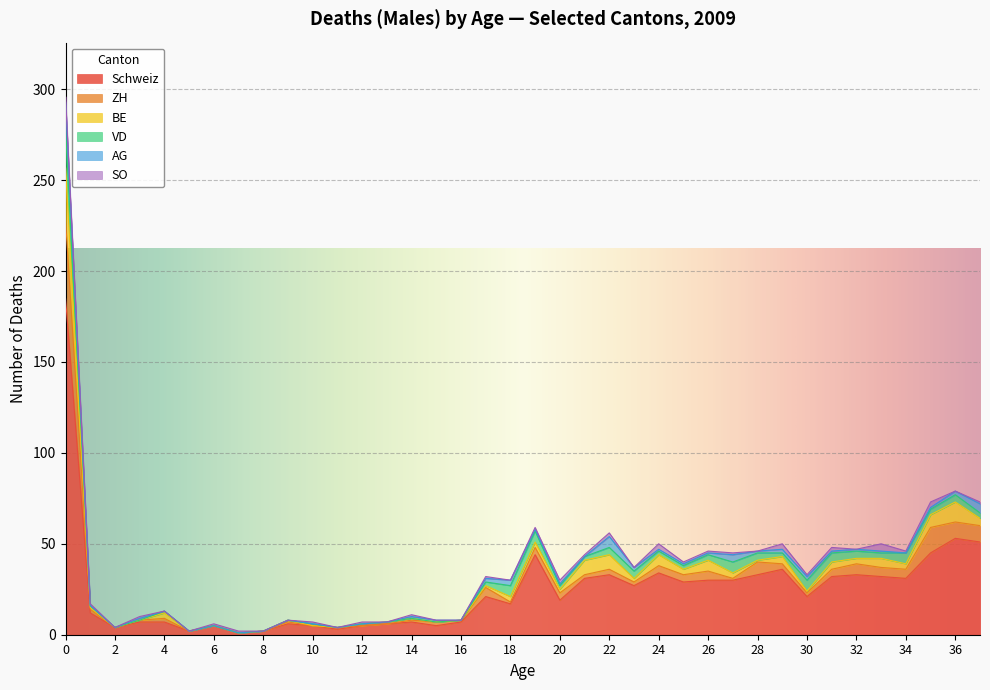

Reading left to right, extract all data points from this chart.

Schweiz: 185	12	4	7	7	2	5	1	2	6	5	3	5	6	7	5	7	21	17	44	19	31	33	27	34	29	30	30	33	36	21	32	33	32	31	45	53	51
ZH: 43	2	0	1	2	0	0	0	0	1	0	1	0	0	1	2	1	5	1	4	4	2	3	2	4	4	5	1	7	3	2	4	6	5	5	14	9	9
BE: 29	1	0	0	3	0	0	0	0	1	0	0	1	1	1	0	0	1	3	3	2	8	8	2	6	3	6	3	1	4	1	4	3	5	3	7	11	4
VD: 21	1	0	0	1	0	0	0	0	0	1	0	0	0	0	0	0	2	6	6	2	2	4	4	2	2	3	6	4	2	6	5	4	3	6	3	4	3
AG: 15	0	0	1	0	0	0	0	0	0	0	0	0	0	1	1	0	2	3	1	1	0	6	2	1	1	1	4	1	2	2	1	1	1	0	1	2	5
SO: 3	1	0	1	0	0	1	1	0	0	1	0	1	0	1	0	0	1	0	1	2	1	2	0	3	1	1	1	0	3	1	2	0	4	1	3	0	1